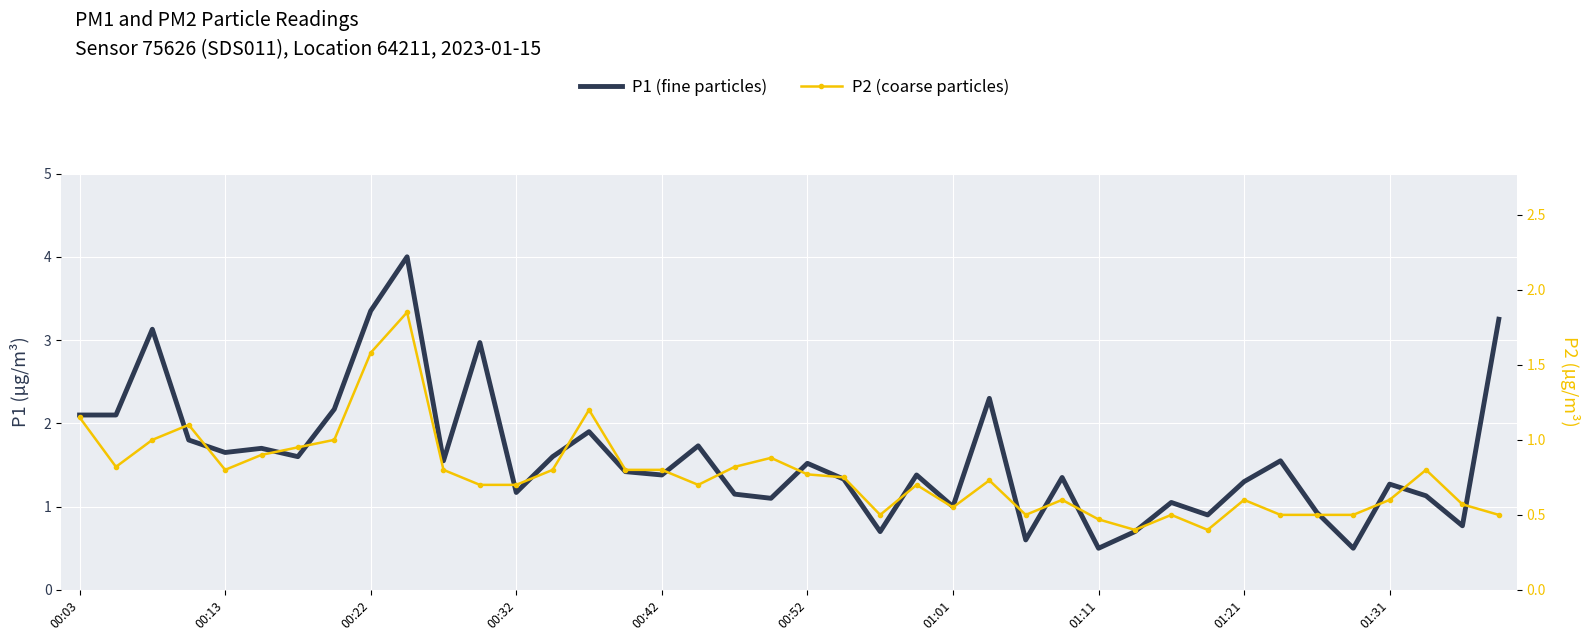

How many values in the P1 series exceed 1?

31